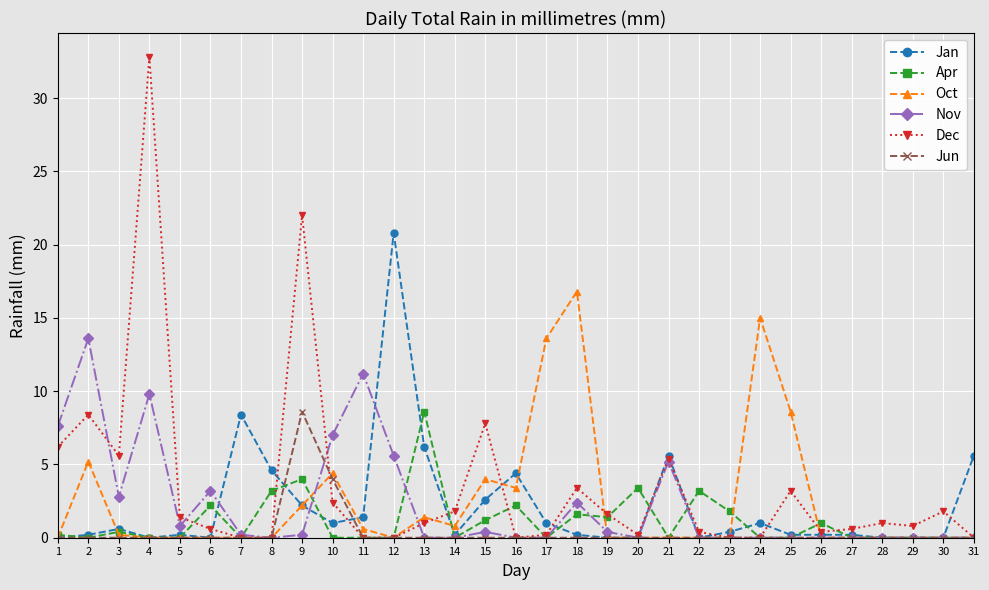

At which label does Dec first exceed 1?

1